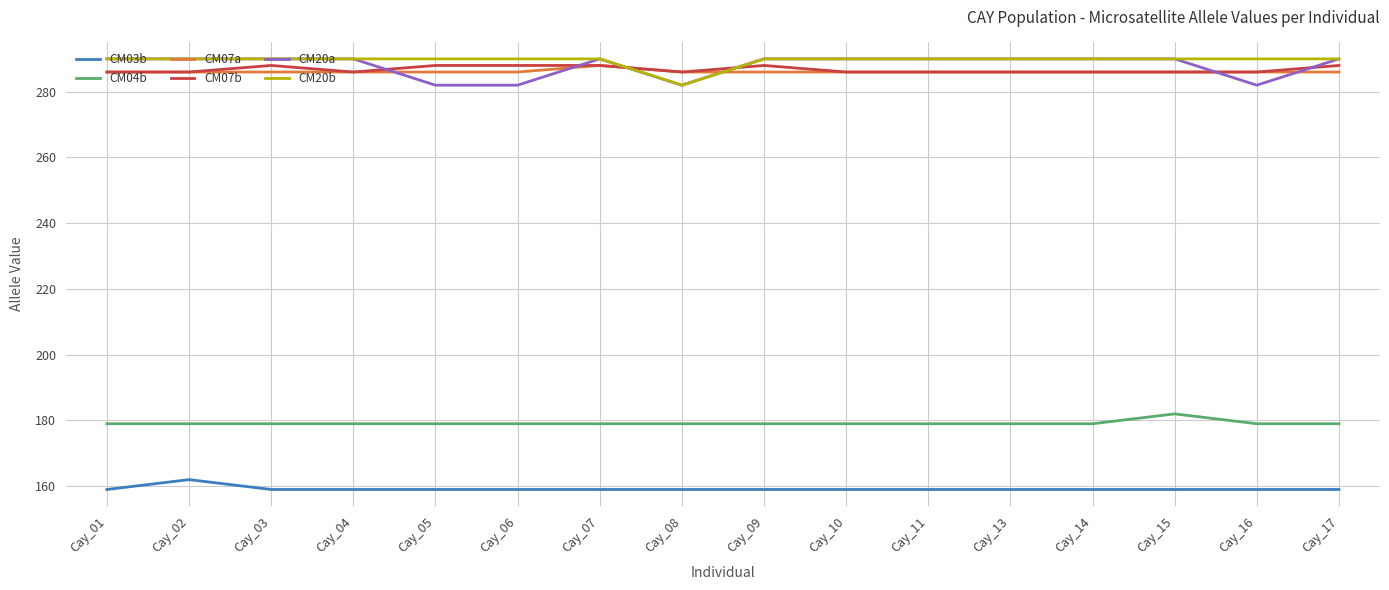

Which series changed the most between Cay_04 and Cay_05?

CM20a